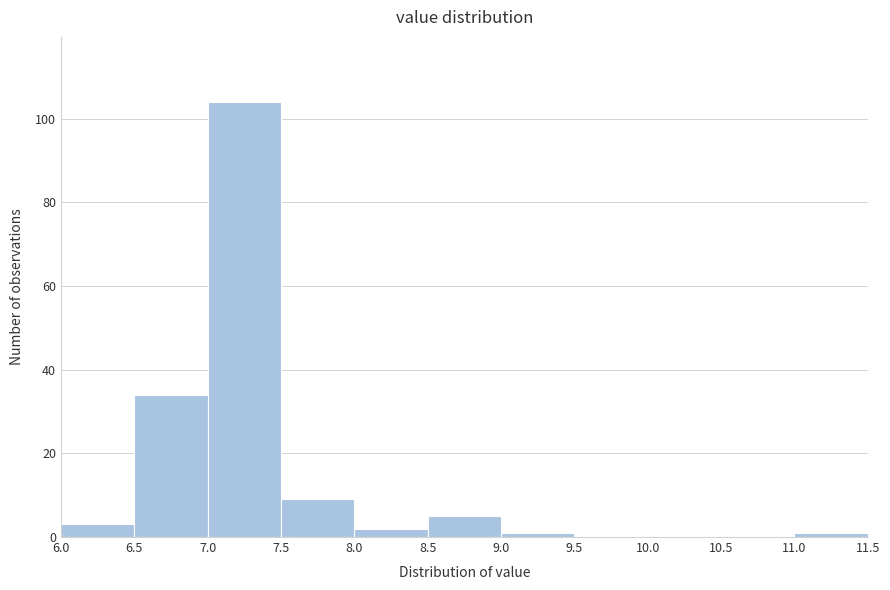

Reading left to right, transcribe this chart: for each bar, give the range it covers on the x-axis and its height. The values are not printed on the chart, so give them approximately, as read against the axis.

6.0 to 6.5: 4
6.5 to 7.0: 34
7.0 to 7.5: 104
7.5 to 8.0: 10
8.0 to 8.5: 2
8.5 to 9.0: 6
9.0 to 9.5: under 2
9.5 to 10.0: 0
10.0 to 10.5: 0
10.5 to 11.0: 0
11.0 to 11.5: under 2